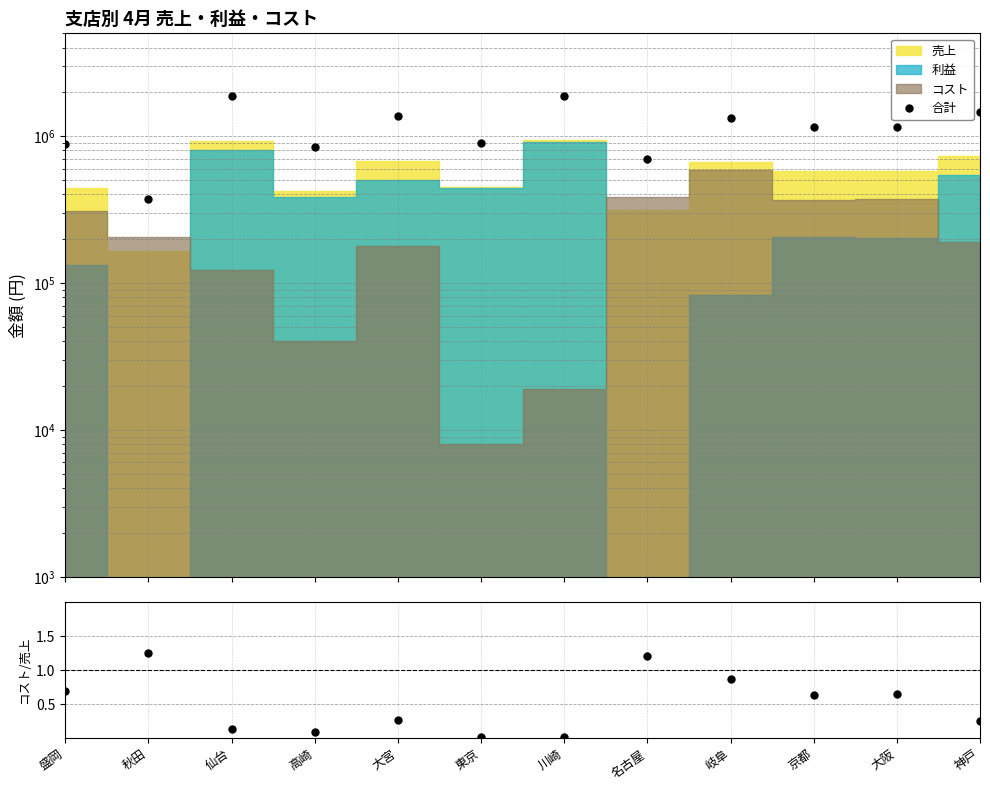

True or false: 合計 and コスト/売上 intersect in this chart.

False